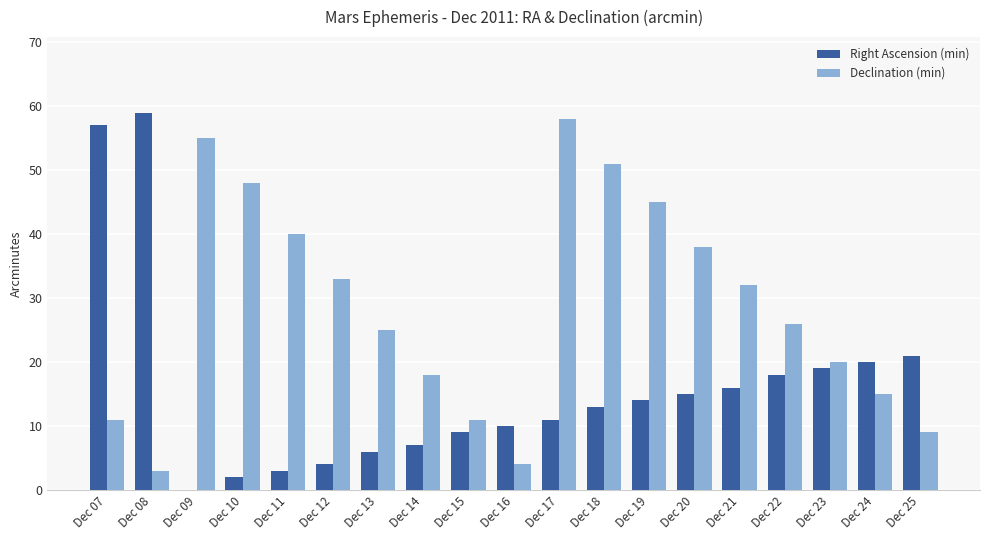

Which series has the largest total across all categories?

Declination (min)